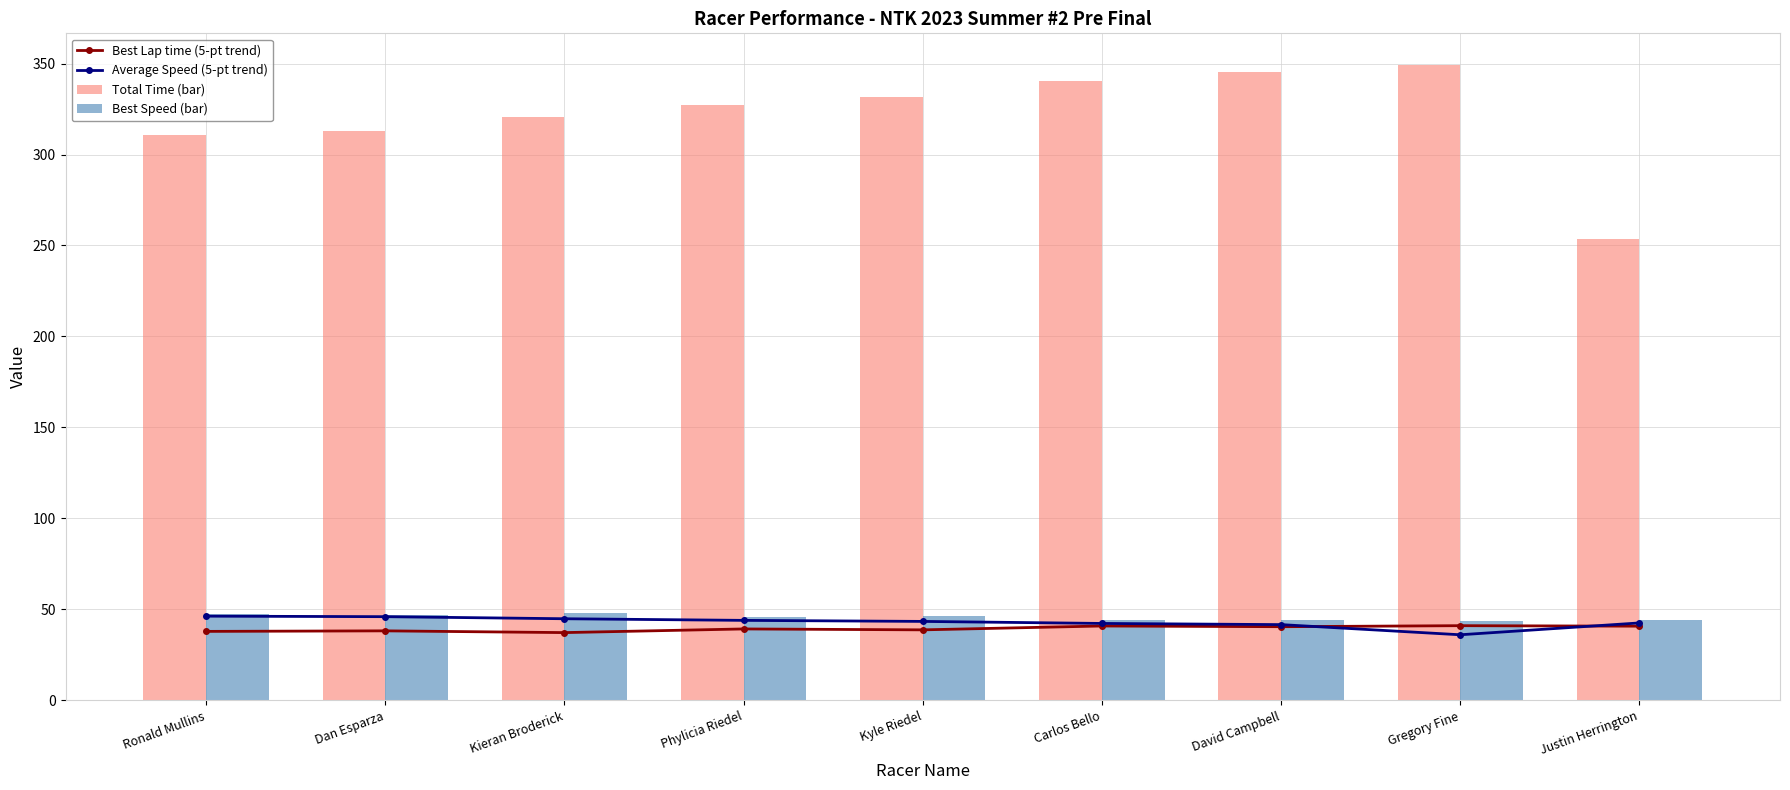

What is the sum of all Best Speed (bar) values?

411.3